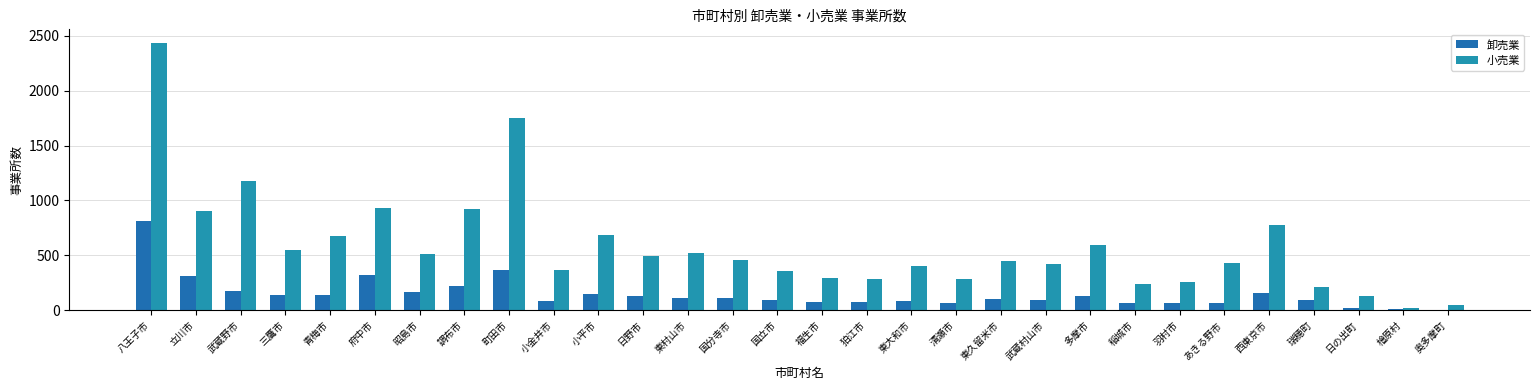

How many data points does each series have?

30